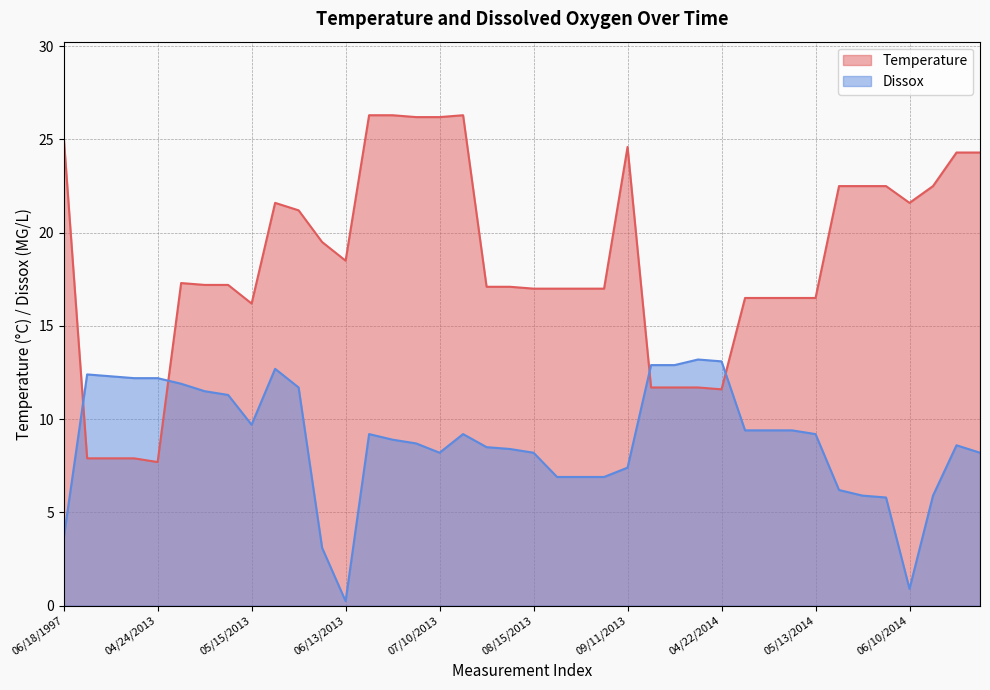

Is it true that Dissox equals 1.3 at 06/18/1997?

False